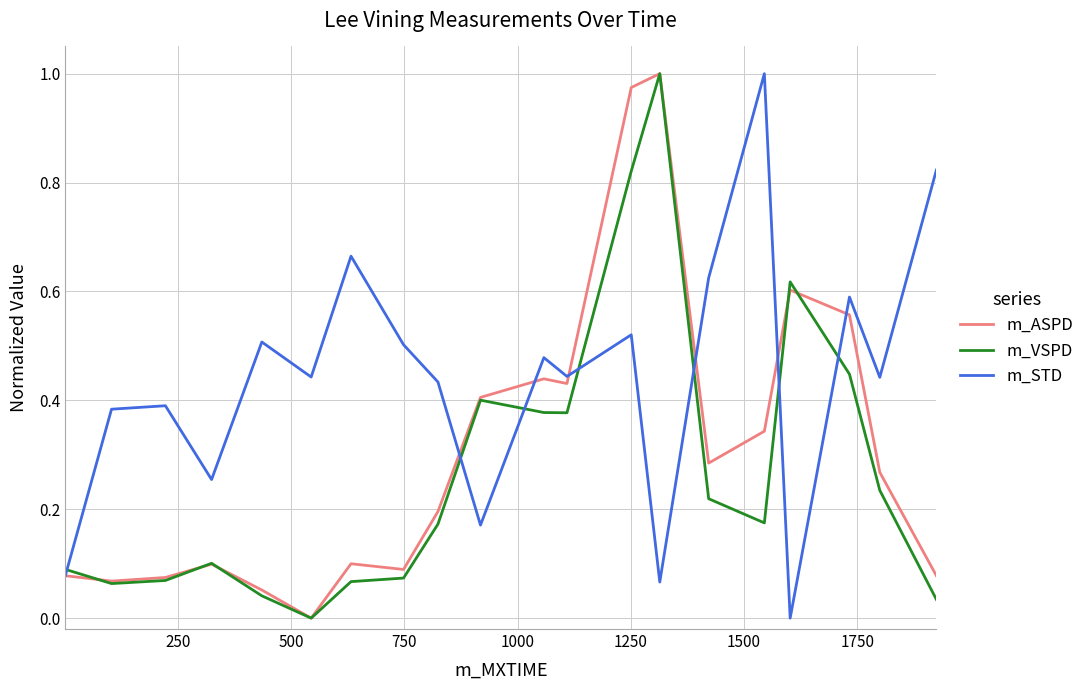

True or false: m_VSPD and m_STD intersect in this chart.

True